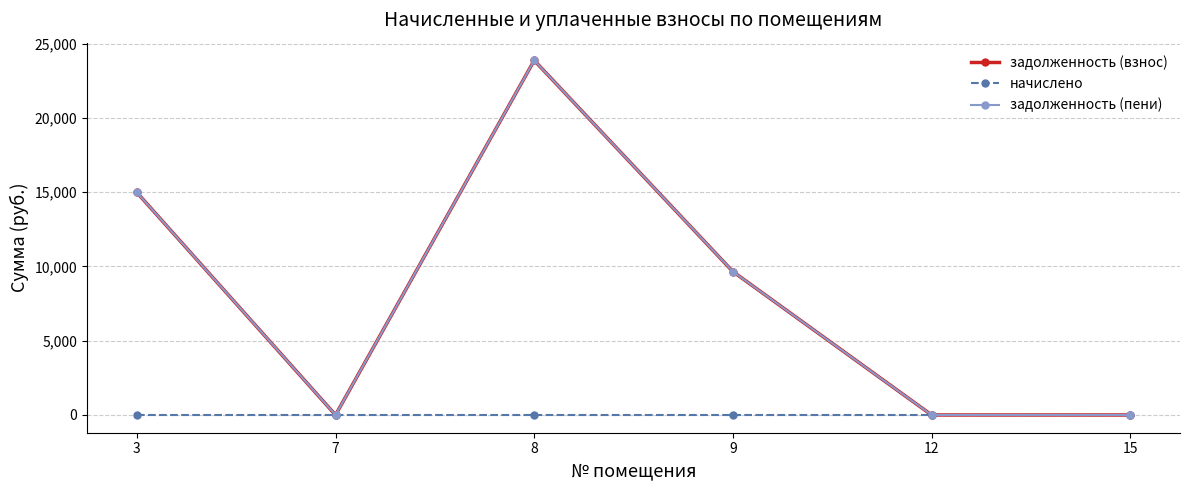

Which label corresponds to the smallest value in the chart?

7